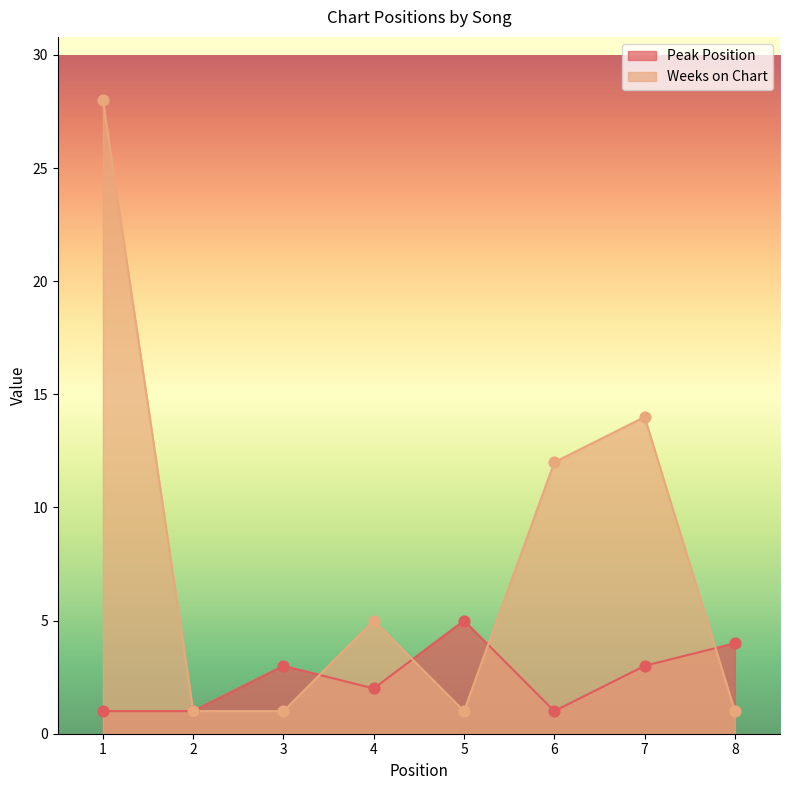

Which series has the largest Y range (max minus min)?

Weeks on Chart